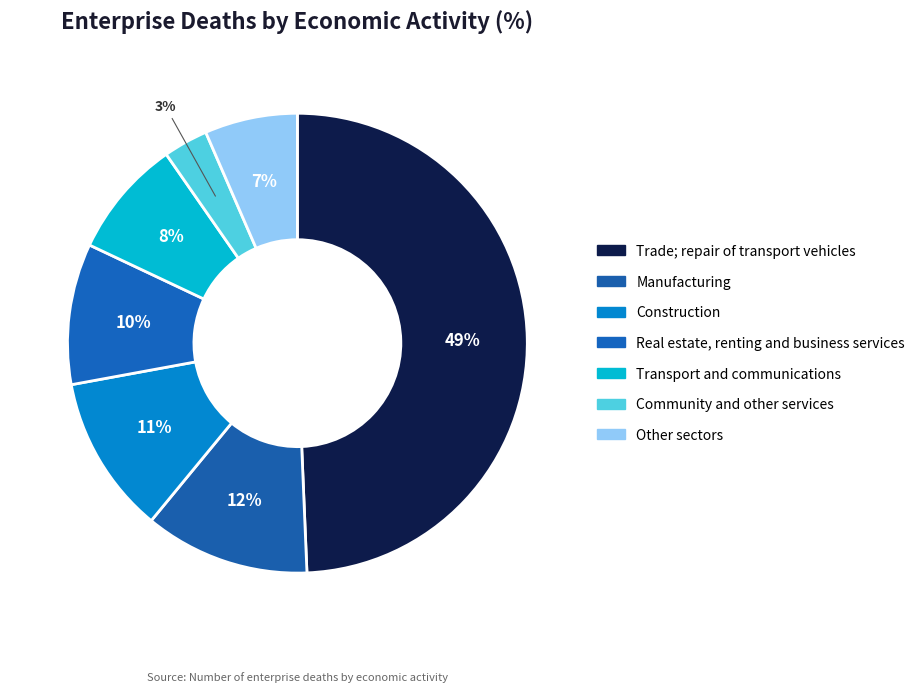

What portion of the pie excludes Trade; repair of transport vehicles?

50.7%